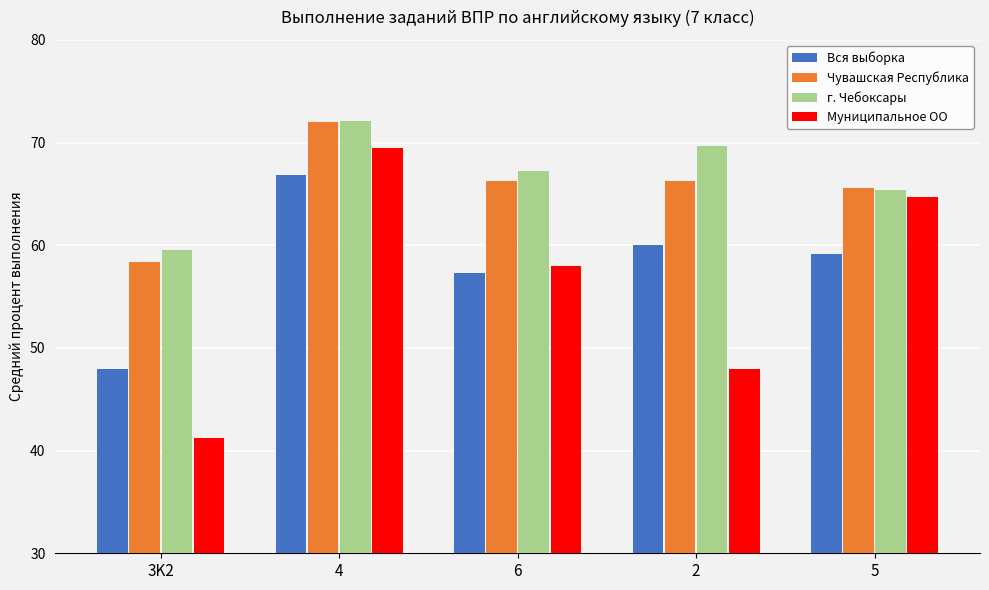

What position from the left is 4?

2